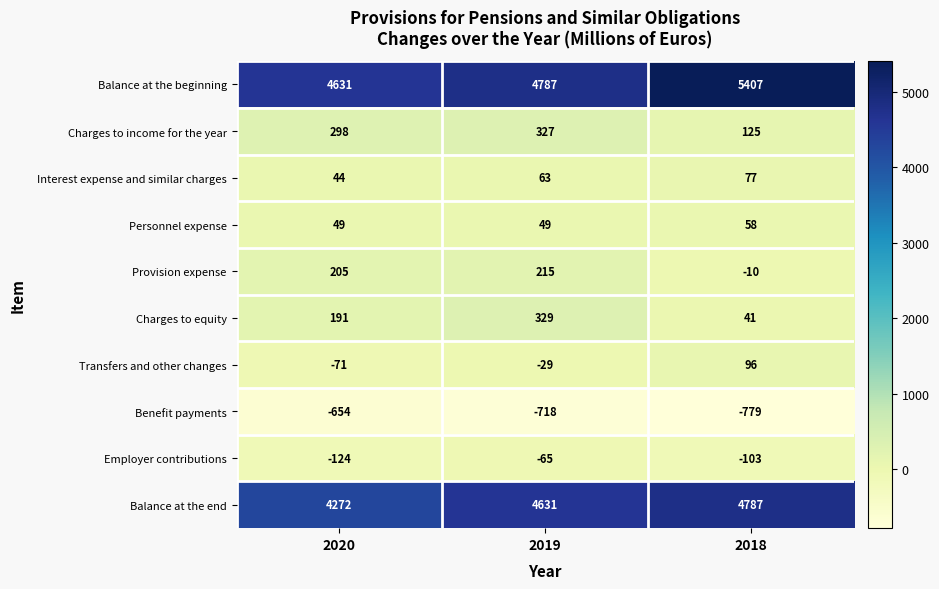

Count the Personnel expense values in the range 49 to 58.

3